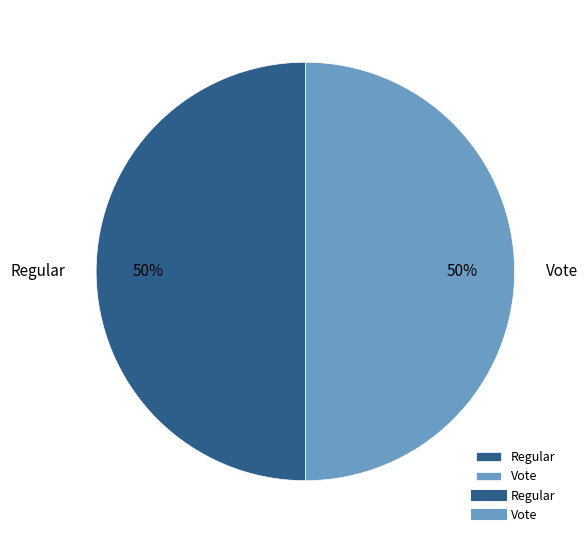

How many segments does this pie chart have?

2